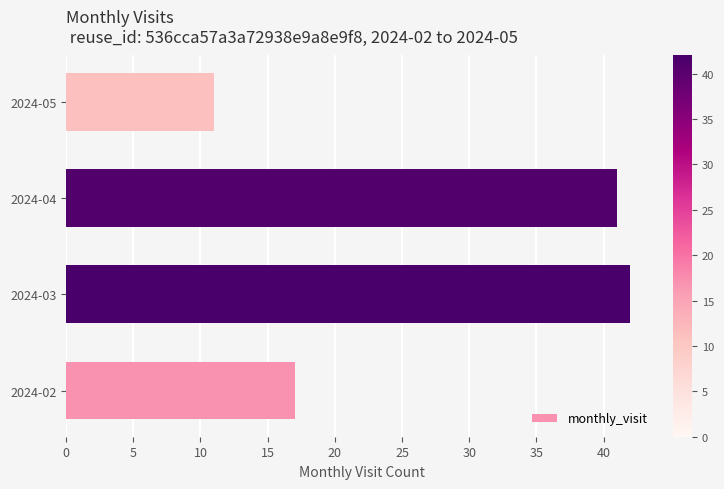

What is the difference between the values at 2024-05 and 2024-02?

6